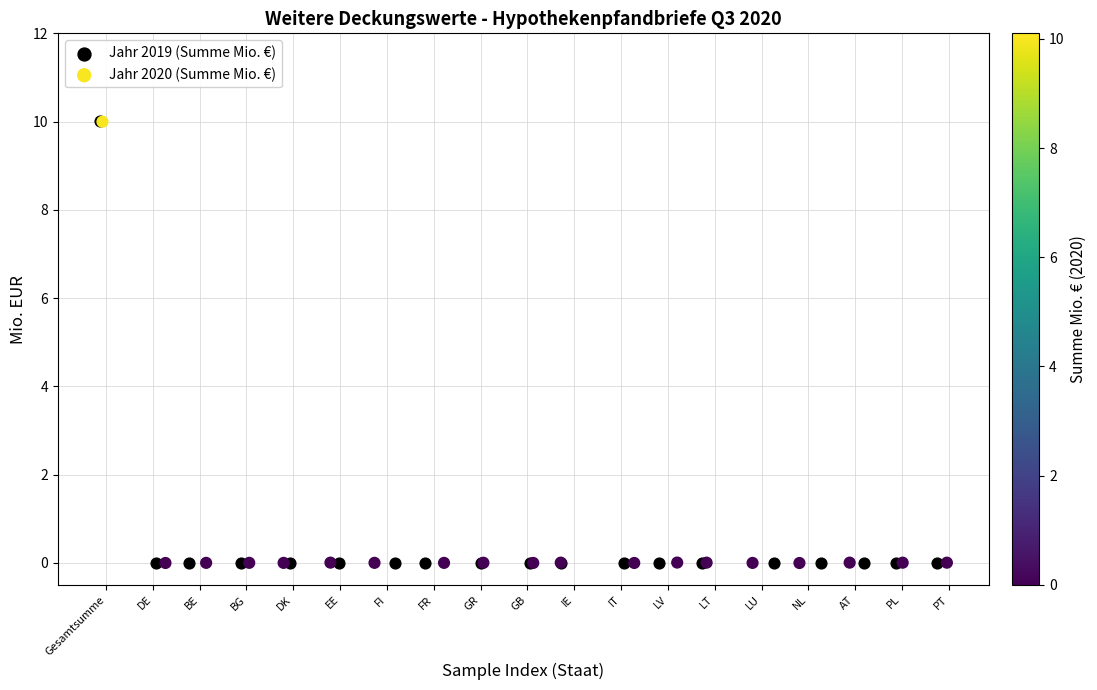

Which series has the largest Y range (max minus min)?

Jahr 2019 (Summe Mio. €)